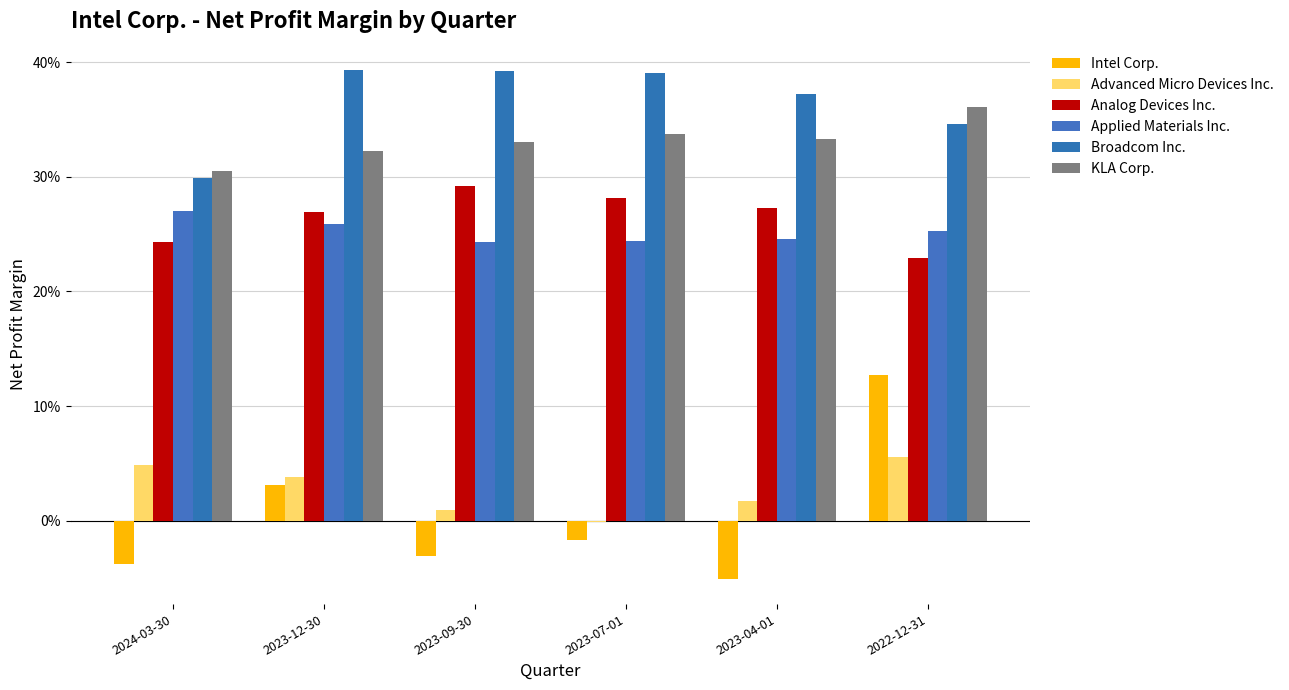

At which label does Broadcom Inc. reach its minimum?

2024-03-30